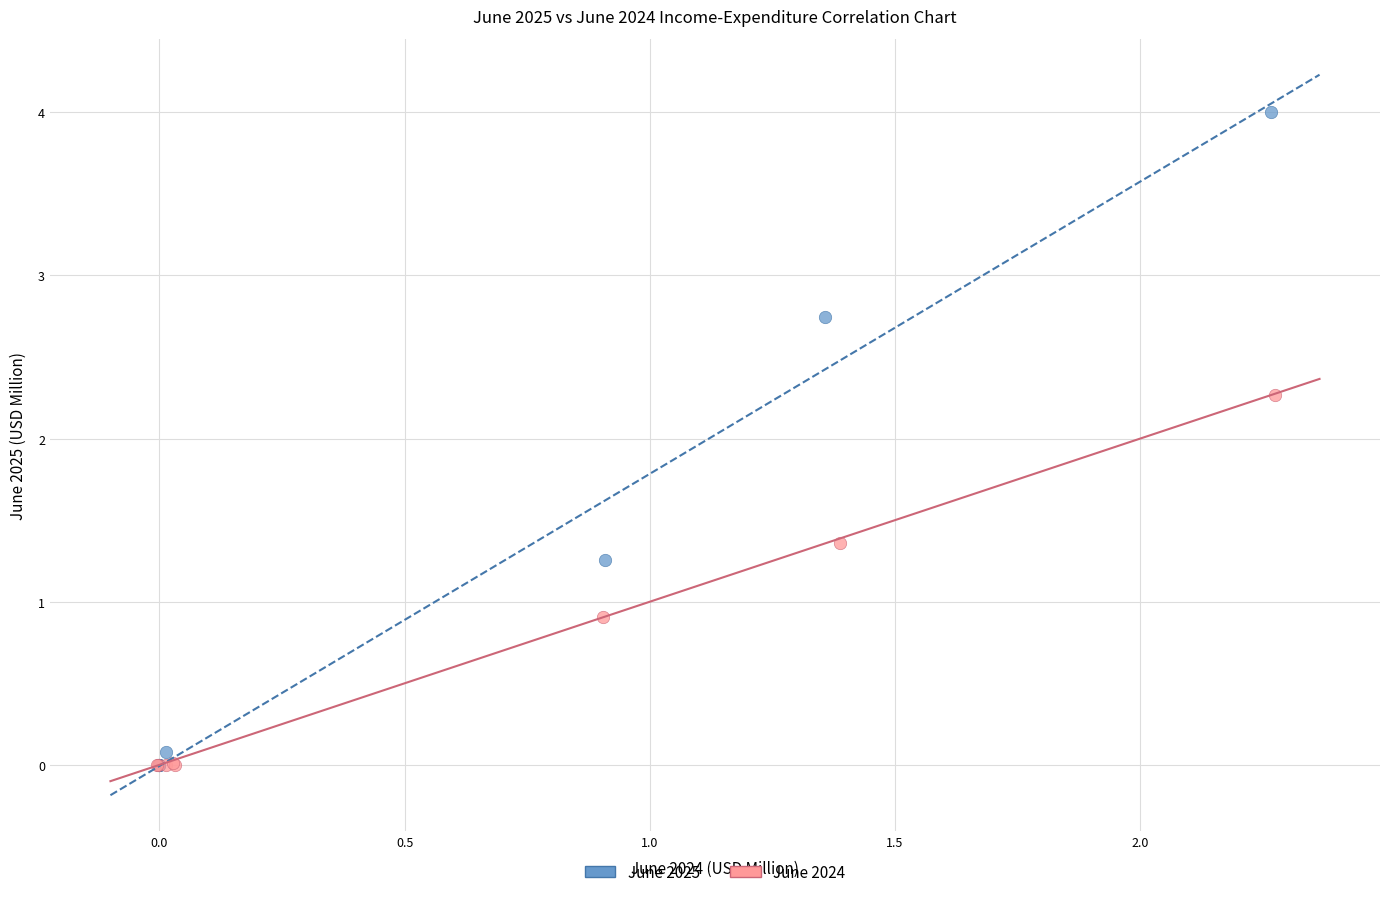

What are all the series names shown in the legend?

June 2025, June 2024